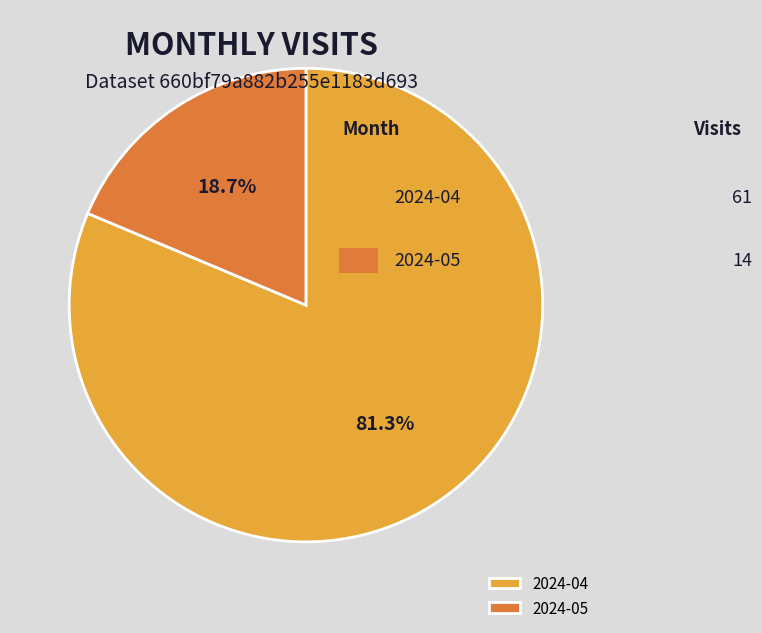

Between 2024-04 and 2024-05, which is larger?

2024-04